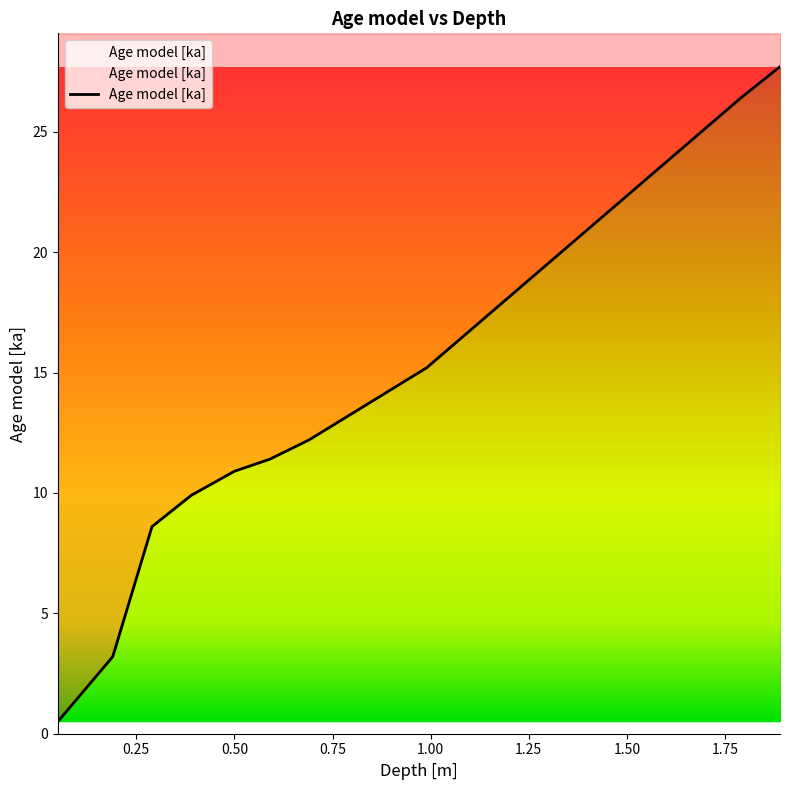

True or false: the data shows 15.2 at 0.99.

True